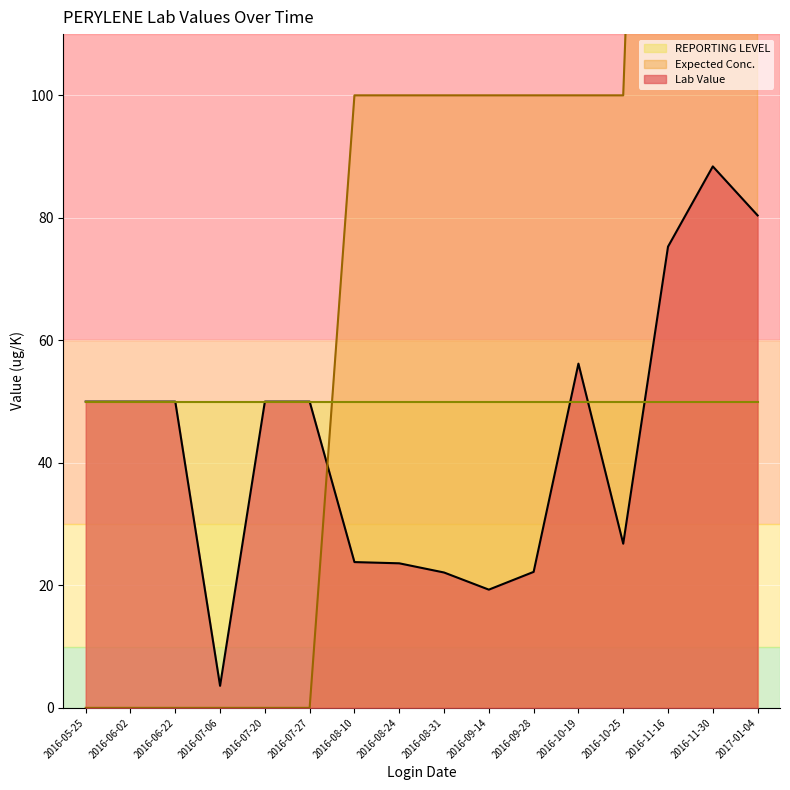

What is the approximate value of Lab Value at 2016-11-30?

88.4